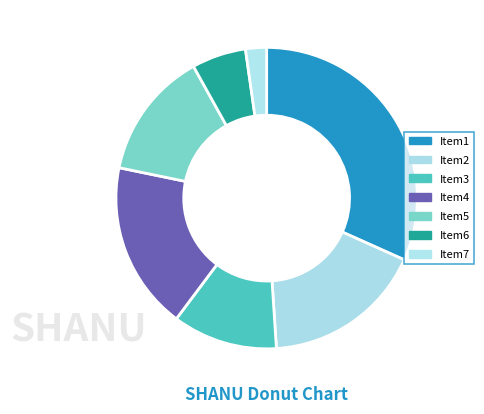

Does any single category account for the majority?

No